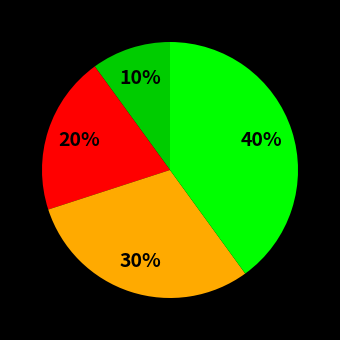

Is there any slice that represents more than half of the pie?

No